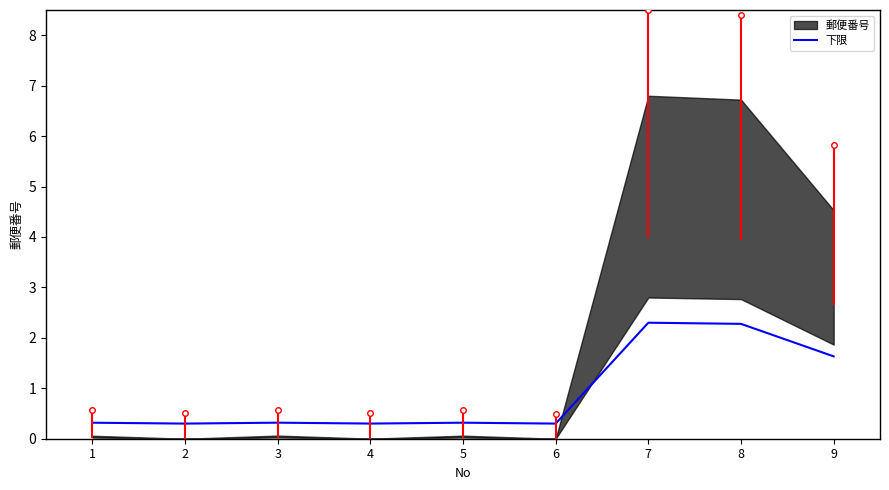

True or false: the data shows 0.1 at 4.

False